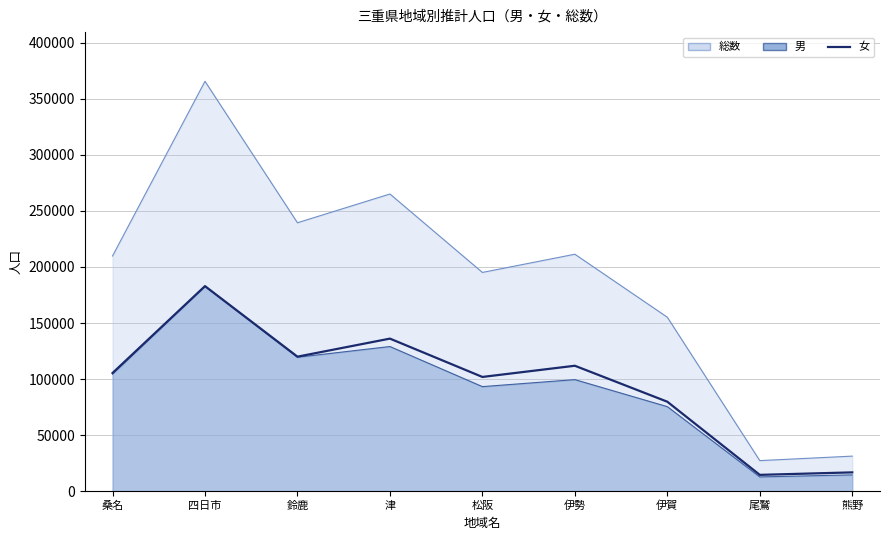

List the labels in order of value, smallest first.

尾鷲, 熊野, 伊賀, 松阪, 桑名, 伊勢, 鈴鹿, 津, 四日市